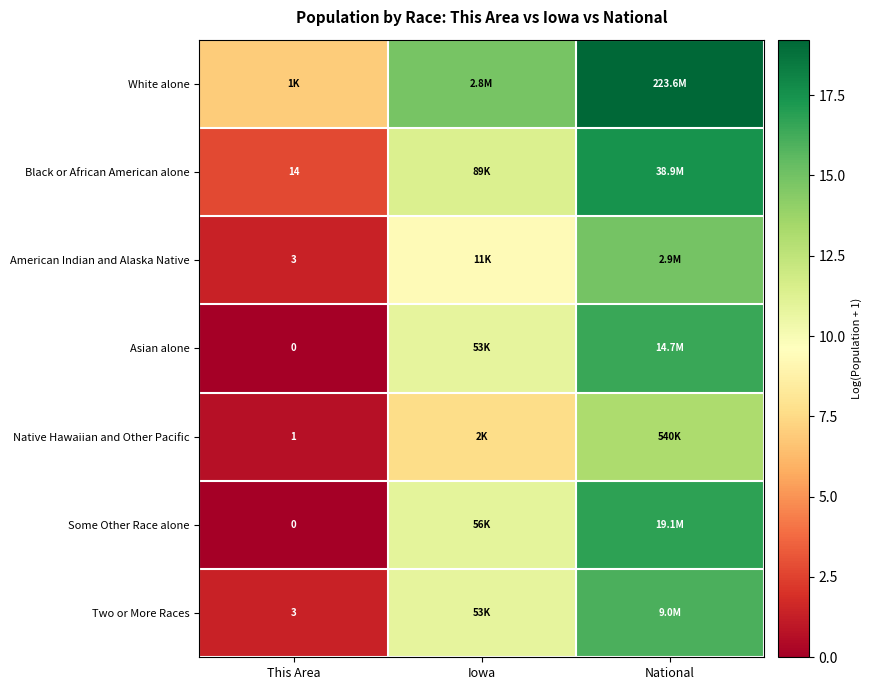

Which series has the largest total across all categories?

White alone